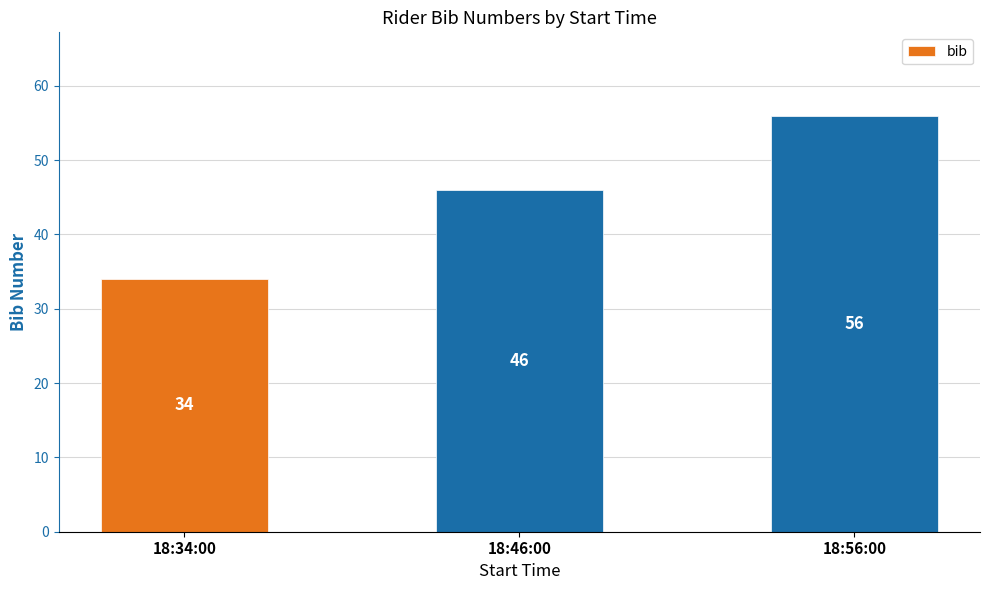

Reading left to right, list all the values displayed in this chart.

18:34:00=34	18:46:00=46	18:56:00=56